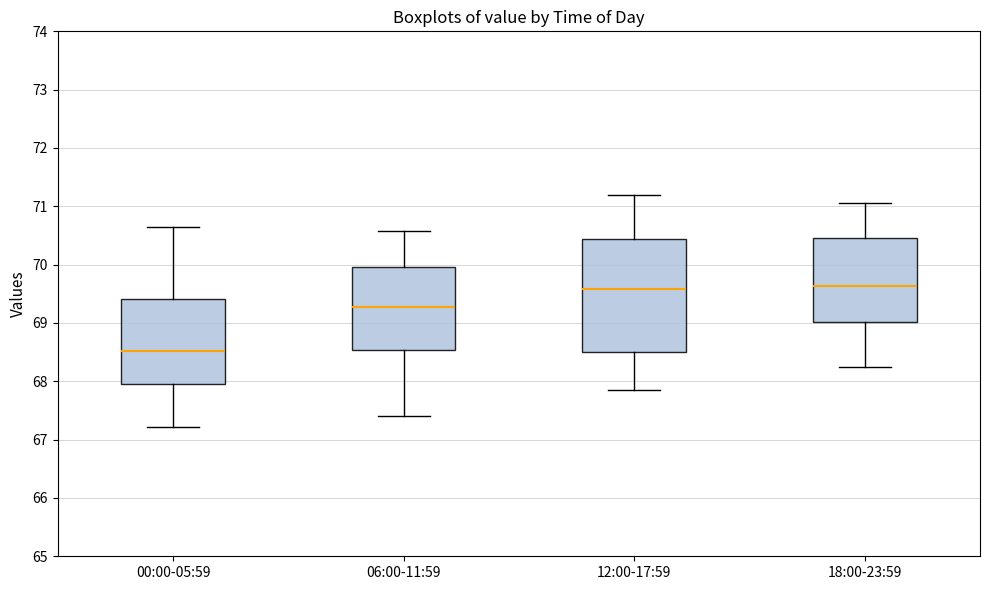

Which box is the tallest, from its lower edge to its upper edge?

12:00-17:59